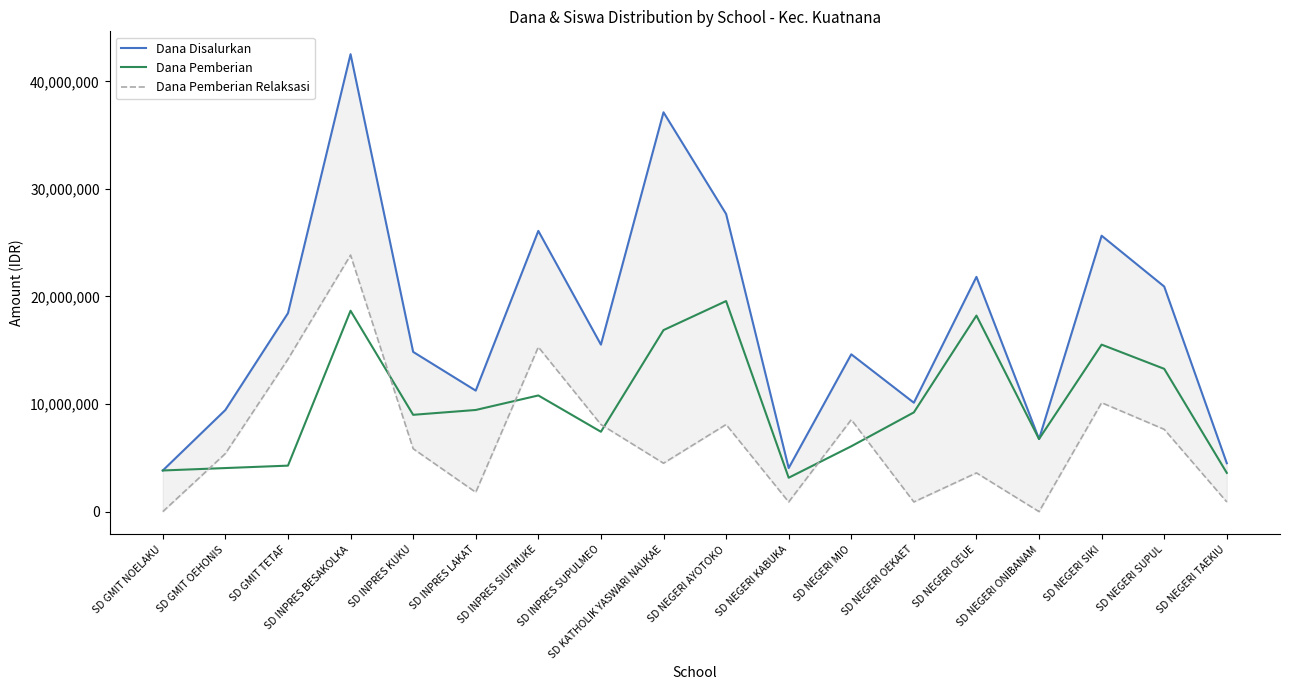

Reading left to right, extract all data points from this chart.

Dana Disalurkan: SD GMIT NOELAKU=3825000	SD GMIT OEHONIS=9450000	SD GMIT TETAF=18450000	SD INPRES BESAKOLKA=42525000	SD INPRES KUKU=14850000	SD INPRES LAKAT=11250000	SD INPRES SIUFMUKE=26100000	SD INPRES SUPULMEO=15525000	SD KATHOLIK YASWARI NAUKAE=37125000	SD NEGERI AYOTOKO=27675000	SD NEGERI KABUKA=4050000	SD NEGERI MIO=14625000	SD NEGERI OEKAET=10125000	SD NEGERI OEUE=21825000	SD NEGERI ONIBANAM=6750000	SD NEGERI SIKI=25650000	SD NEGERI SUPUL=20925000	SD NEGERI TAEKIU=4500000
Dana Pemberian: SD GMIT NOELAKU=3825000	SD GMIT OEHONIS=4050000	SD GMIT TETAF=4275000	SD INPRES BESAKOLKA=18675000	SD INPRES KUKU=9000000	SD INPRES LAKAT=9450000	SD INPRES SIUFMUKE=10800000	SD INPRES SUPULMEO=7425000	SD KATHOLIK YASWARI NAUKAE=16875000	SD NEGERI AYOTOKO=19575000	SD NEGERI KABUKA=3150000	SD NEGERI MIO=6075000	SD NEGERI OEKAET=9225000	SD NEGERI OEUE=18225000	SD NEGERI ONIBANAM=6750000	SD NEGERI SIKI=15525000	SD NEGERI SUPUL=13275000	SD NEGERI TAEKIU=3600000
Dana Pemberian Relaksasi: SD GMIT NOELAKU=0	SD GMIT OEHONIS=5400000	SD GMIT TETAF=14175000	SD INPRES BESAKOLKA=23850000	SD INPRES KUKU=5850000	SD INPRES LAKAT=1800000	SD INPRES SIUFMUKE=15300000	SD INPRES SUPULMEO=8100000	SD KATHOLIK YASWARI NAUKAE=4500000	SD NEGERI AYOTOKO=8100000	SD NEGERI KABUKA=900000	SD NEGERI MIO=8550000	SD NEGERI OEKAET=900000	SD NEGERI OEUE=3600000	SD NEGERI ONIBANAM=0	SD NEGERI SIKI=10125000	SD NEGERI SUPUL=7650000	SD NEGERI TAEKIU=900000